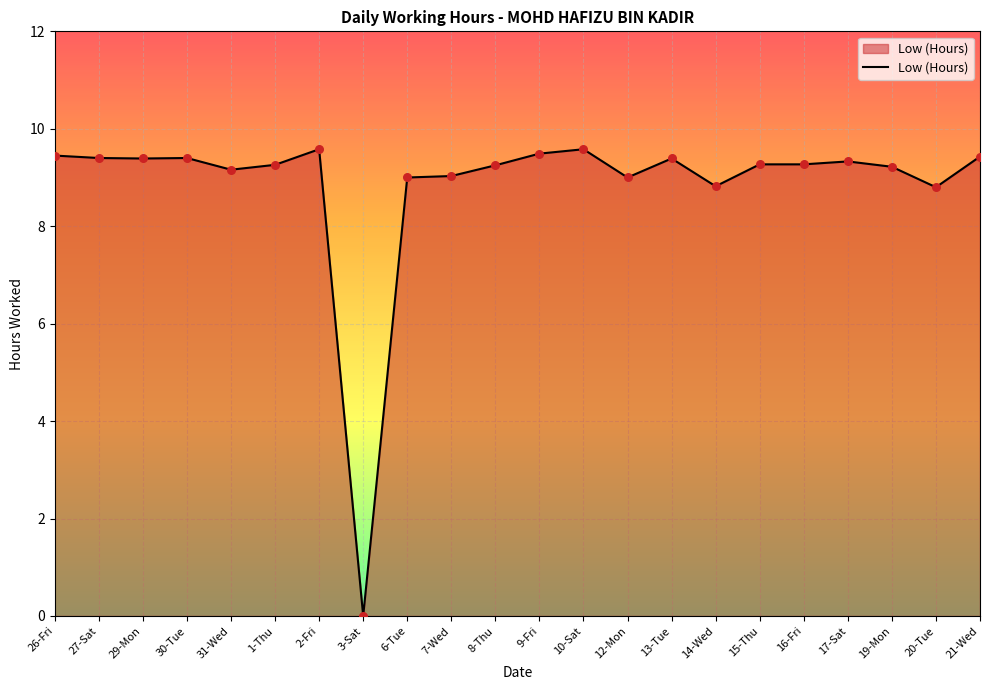

What is the change in value from 26-Fri to 17-Sat?

-0.1